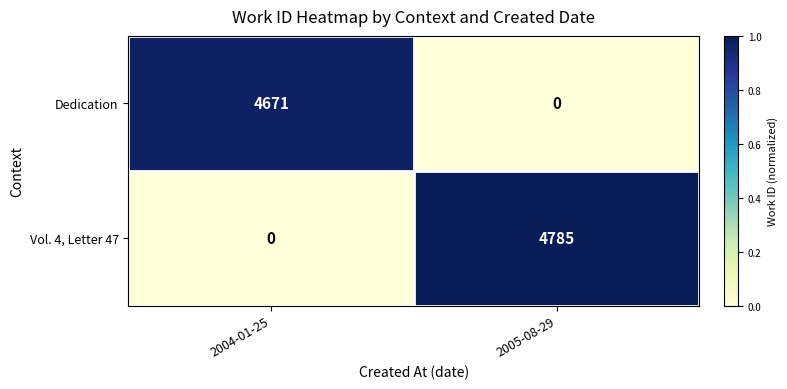

What is the difference between the maximum and minimum values in the Vol. 4, Letter 47 series?

4785